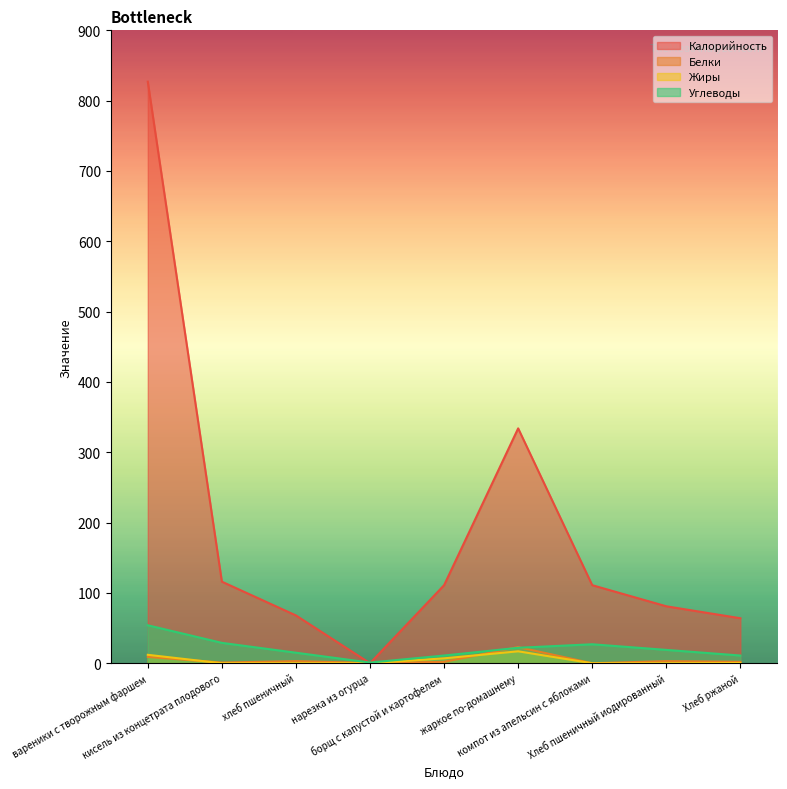

The value of Белки at жаркое по-домашнему is 35.9. True or false?

False